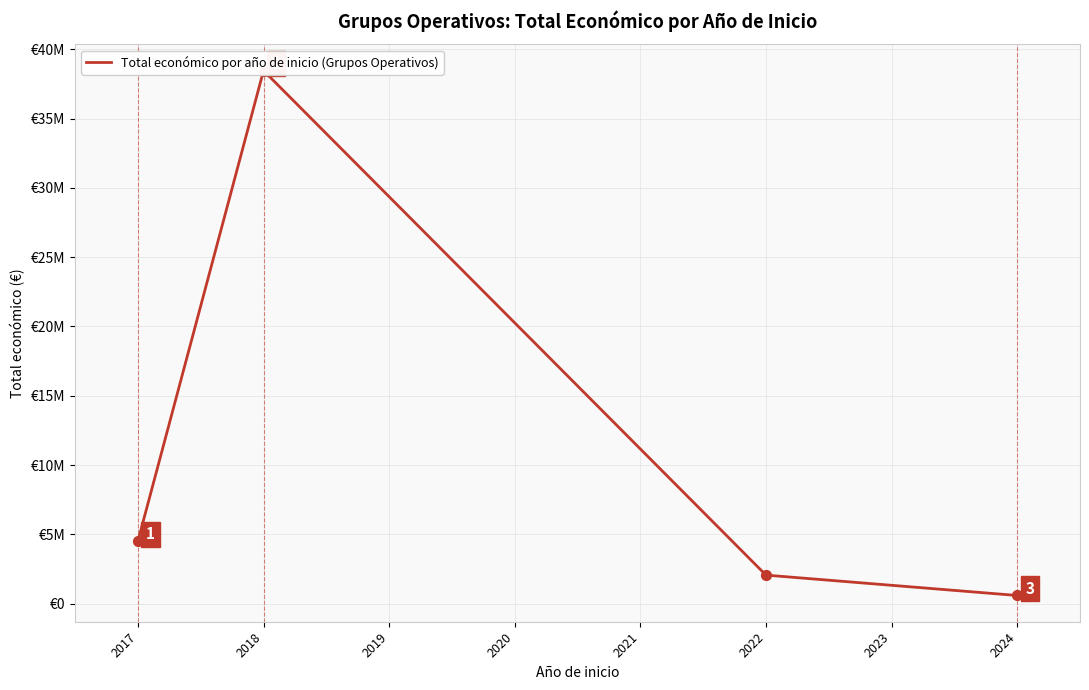

Which has a higher value, 2024 or 2022?

2022